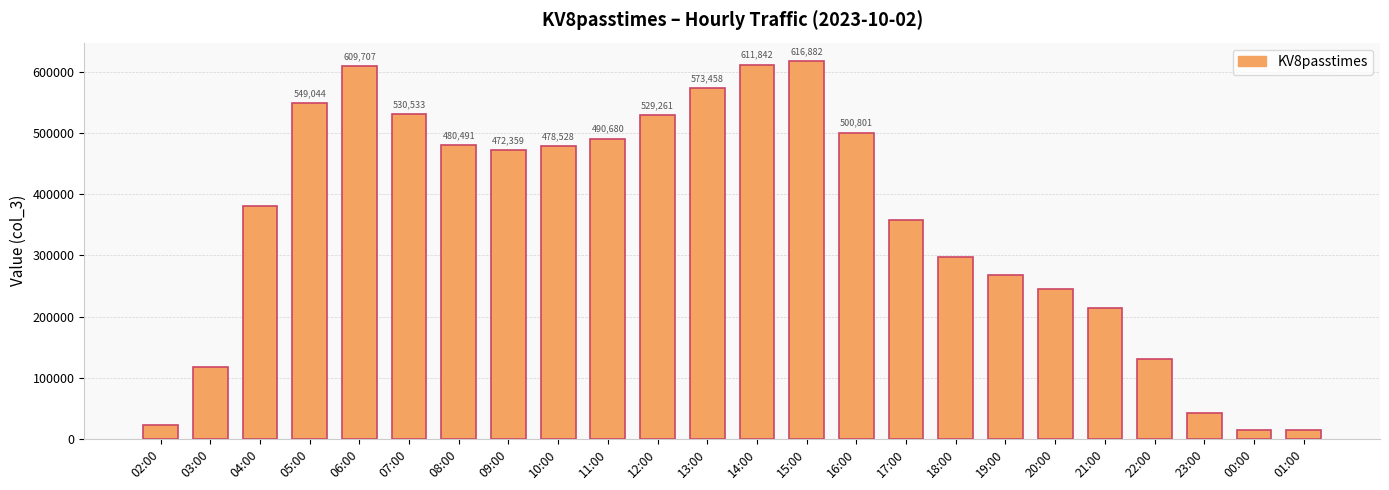

Are the bars horizontal?

No